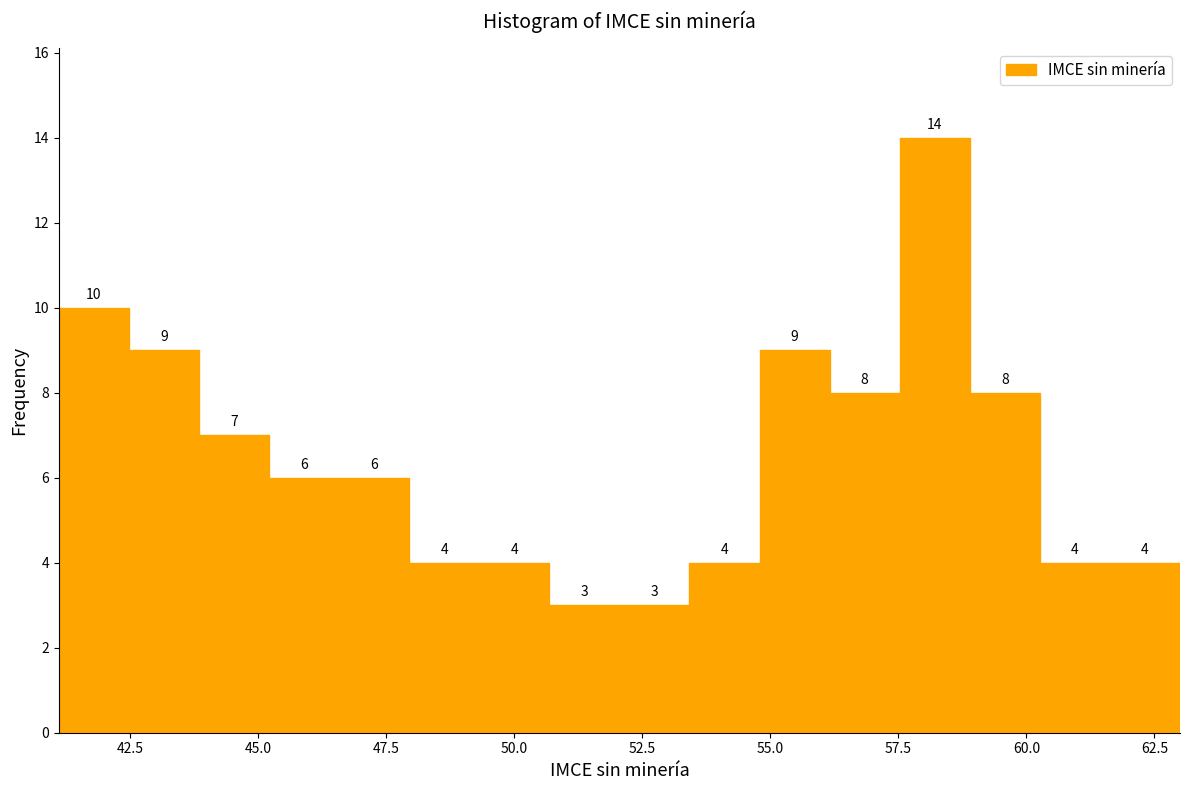

Read against the x-axis, roughly where is the centre of the tallest bar?

58.0